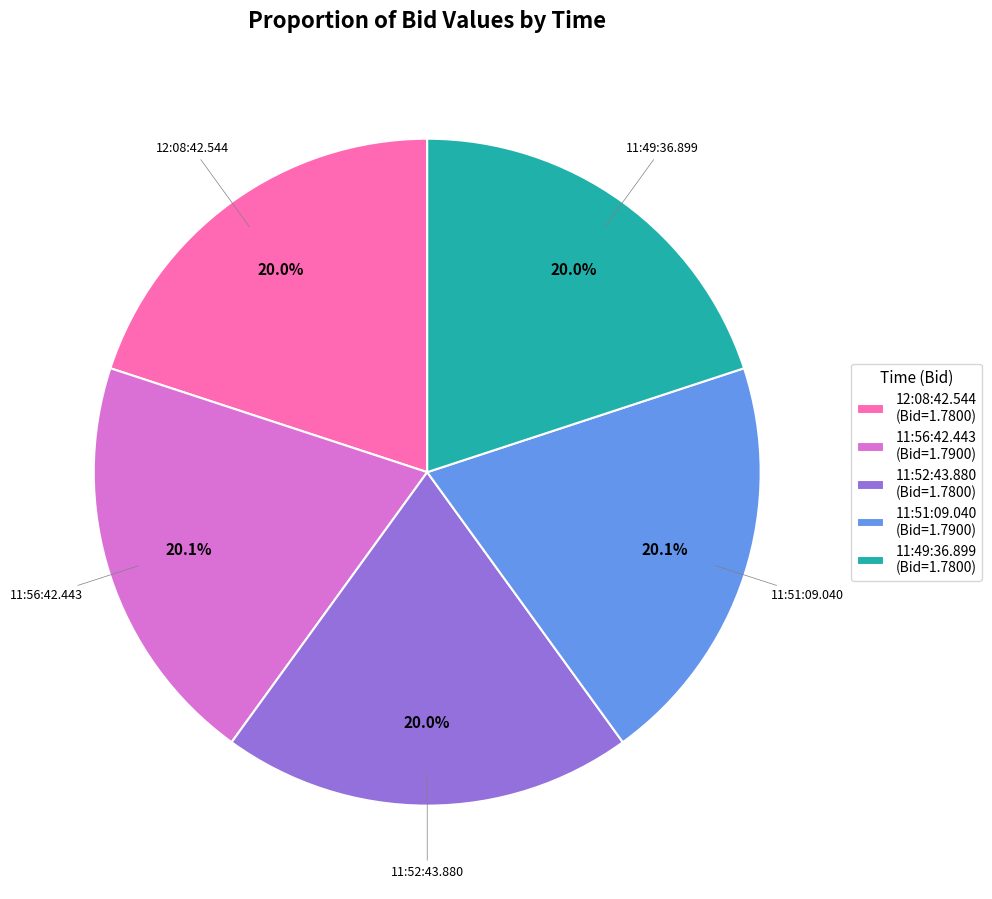

What percentage is NOT represented by 11:52:43.880?

80.0%